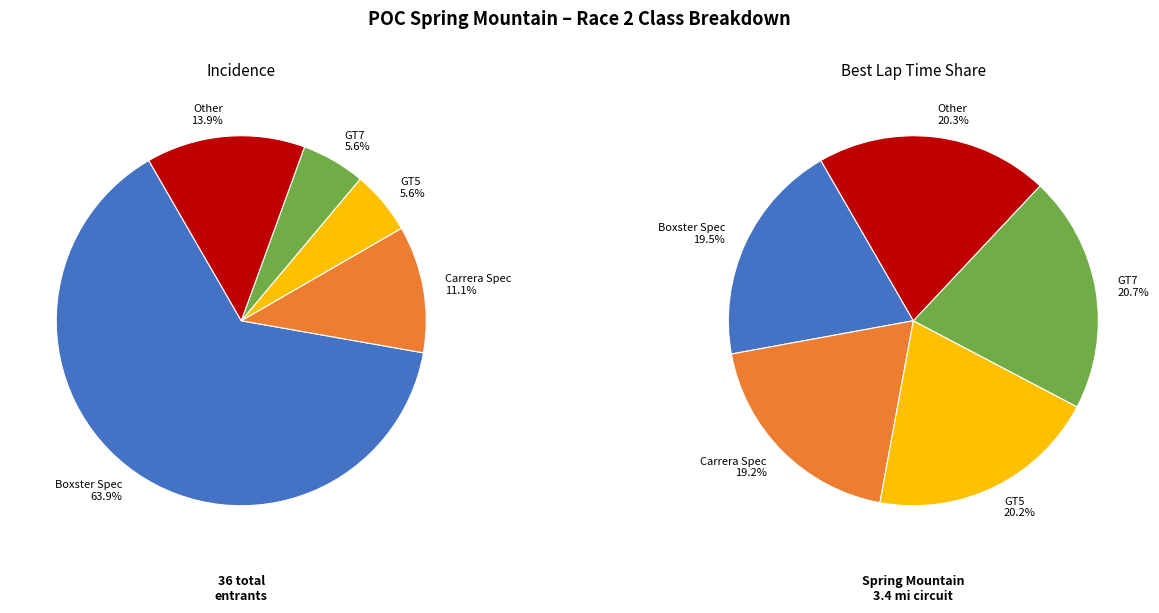

Rank the categories by value from lowest to highest.

GT5, GT7, Carrera Spec, Other, Boxster Spec